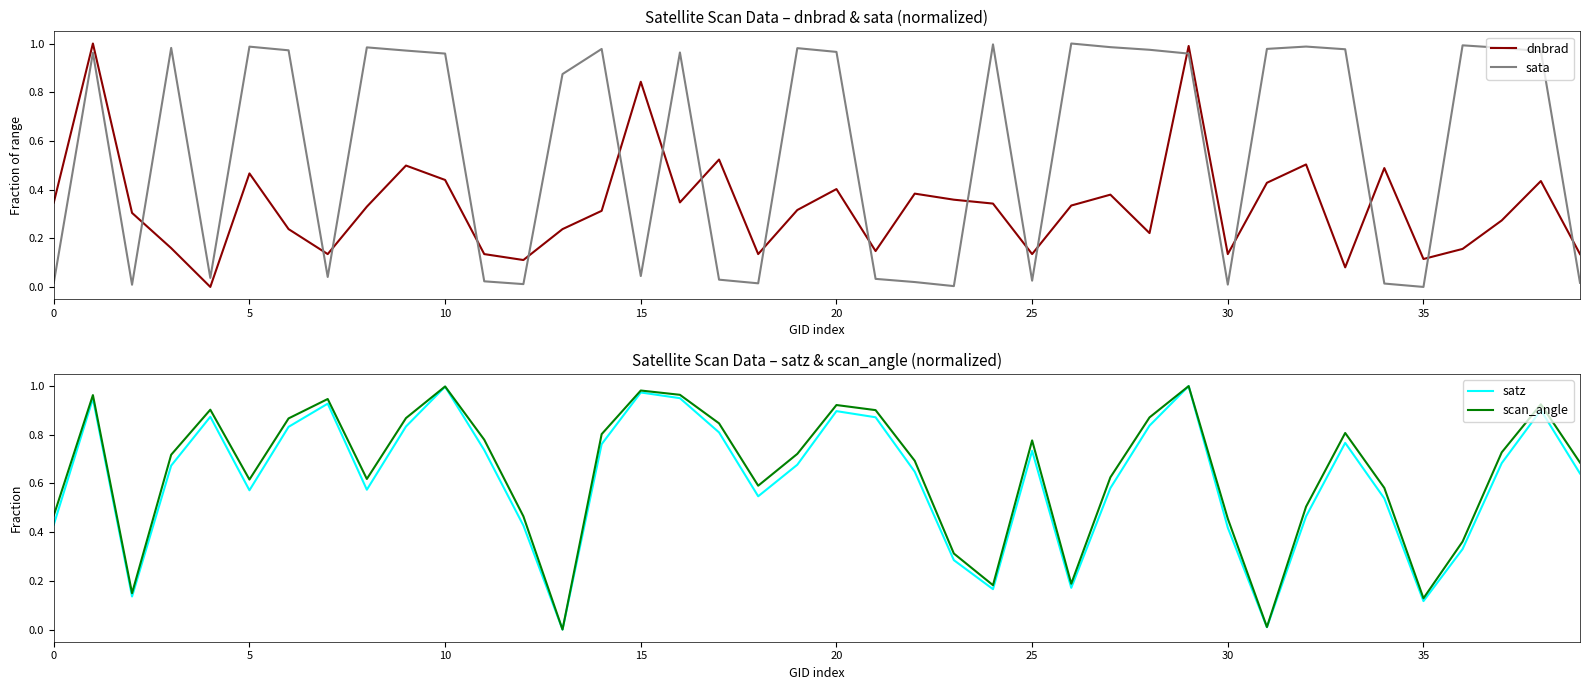

What is the sum of the sata values at 10 and 23?

1.0